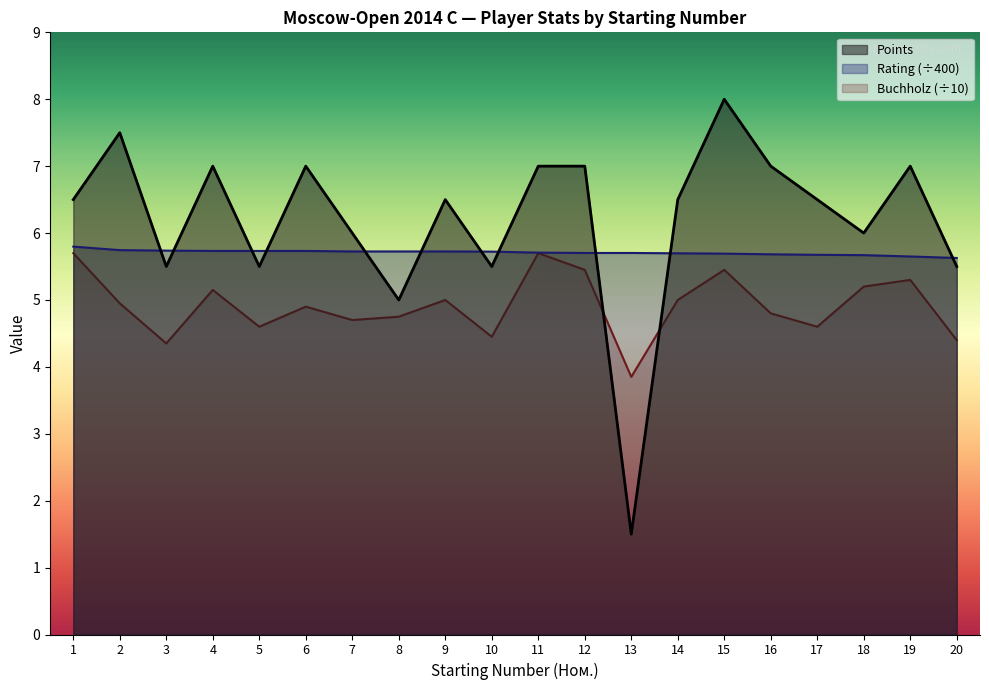

At which category is the sum across all series the highest?

15